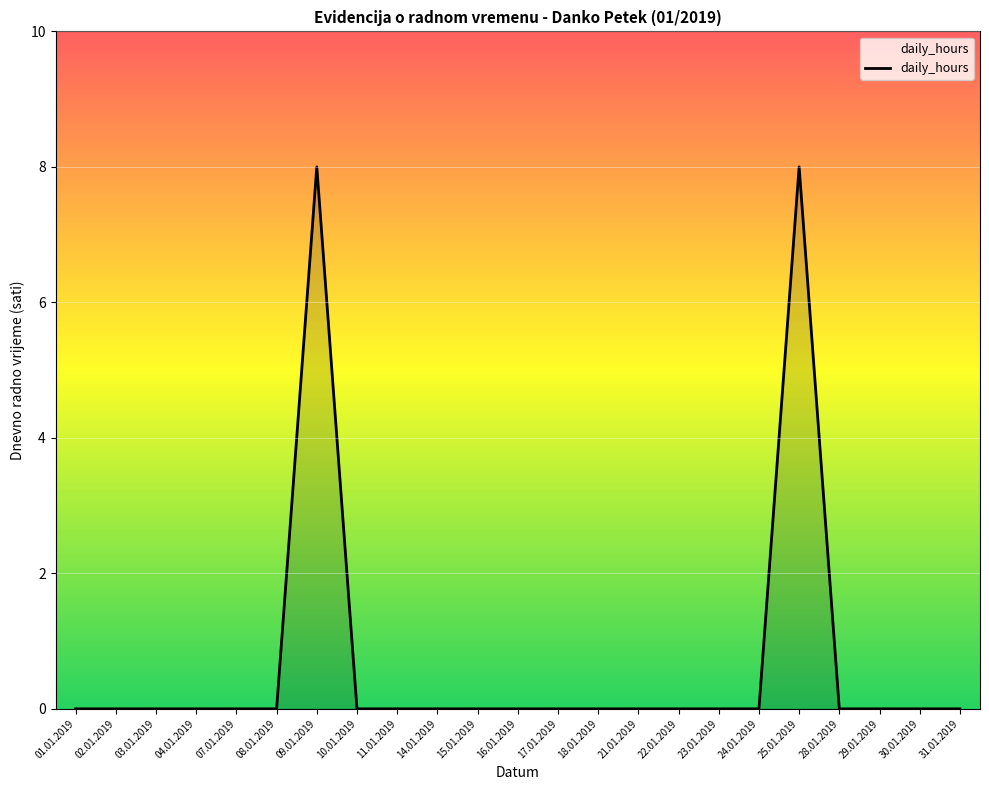

True or false: the data shows 8 at 09.01.2019.

True